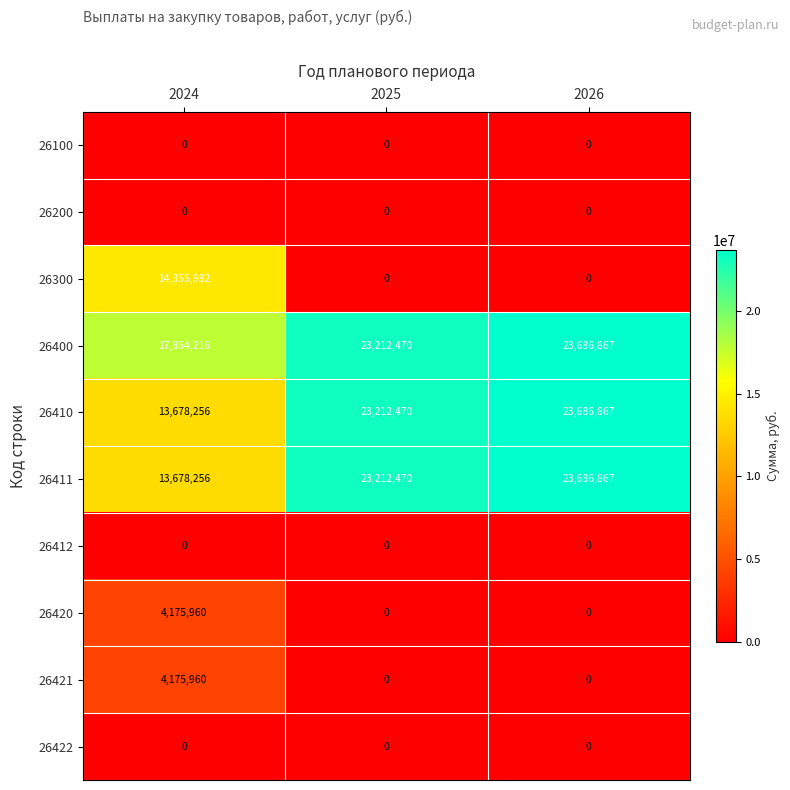

Which series changed the most between 2024 and 2025?

26300